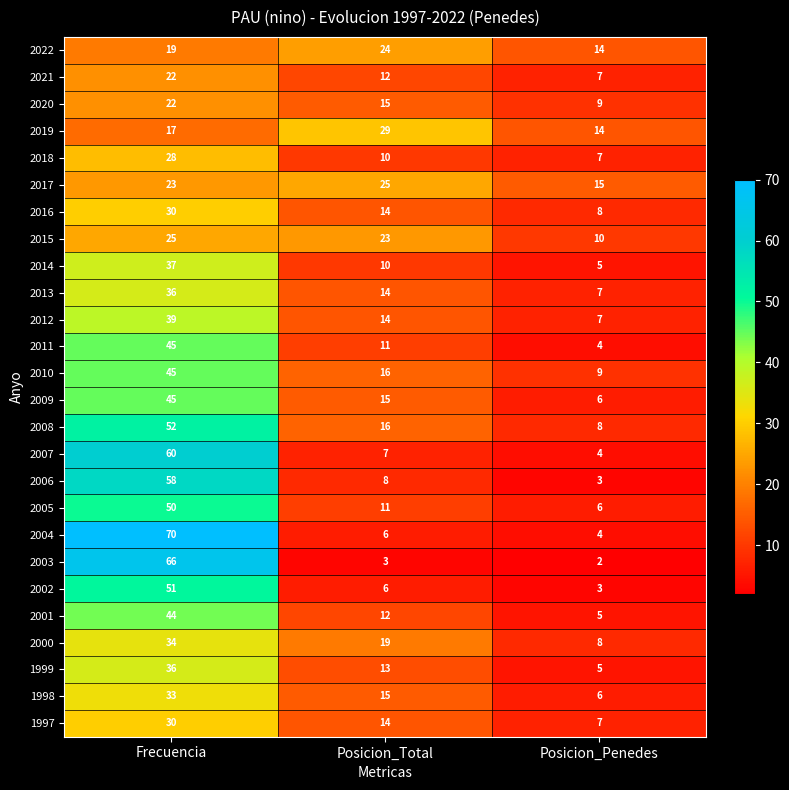

Between Frecuencia and Posicion_Total, which series saw the biggest shift?

2004